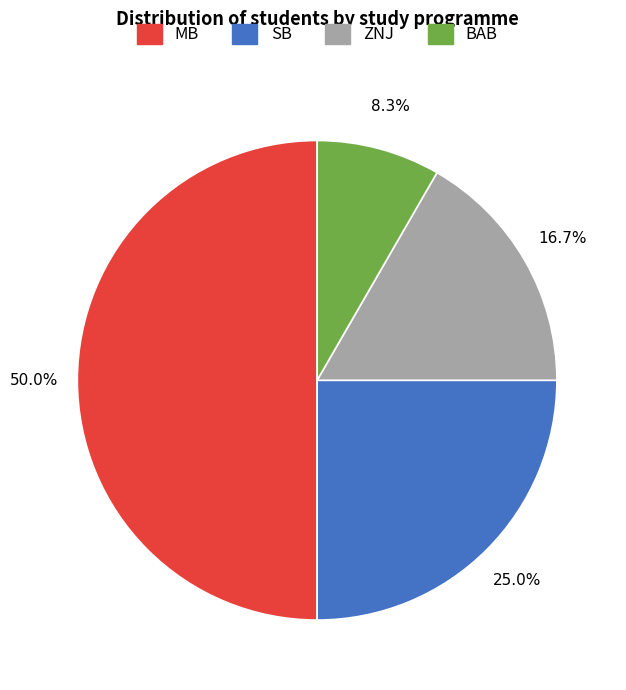

Rank the categories by value from lowest to highest.

BAB, ZNJ, SB, MB